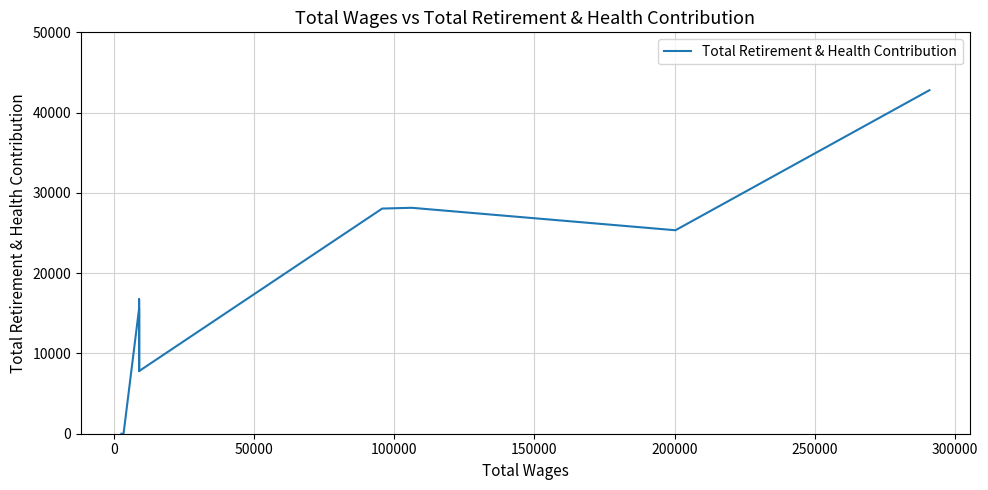

How many positive values are there?

9